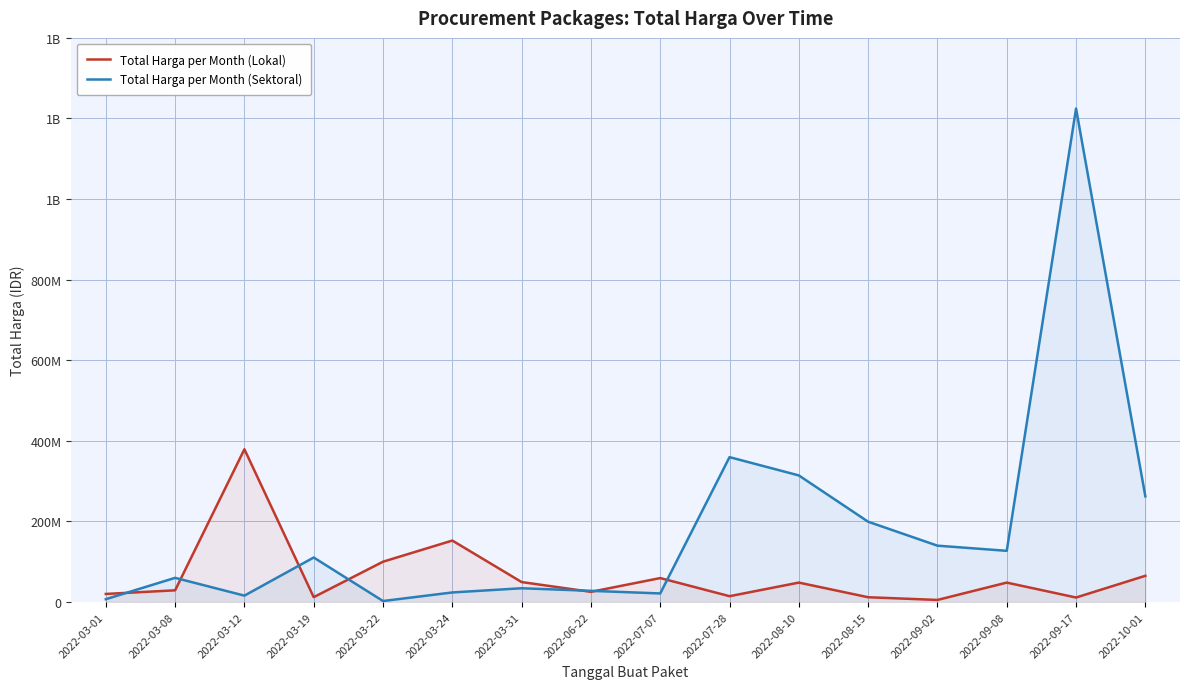

Reading left to right, extract all data points from this chart.

Total Harga per Month (Lokal): 2022-03-01=19950000	2022-03-08=29000000	2022-03-12=379075000	2022-03-19=12000000	2022-03-22=100000000	2022-03-24=152477000	2022-03-31=49478000	2022-06-22=25200000	2022-07-07=59375000	2022-07-28=14400000	2022-08-10=48140000	2022-08-15=11800000	2022-09-02=5093000	2022-09-08=48140000	2022-09-17=11100000	2022-10-01=65000000
Total Harga per Month (Sektoral): 2022-03-01=6936000	2022-03-08=59935000	2022-03-12=15787200	2022-03-19=110389990	2022-03-22=2395750	2022-03-24=23680800	2022-03-31=34132505	2022-06-22=27720000	2022-07-07=21231000	2022-07-28=359500000	2022-08-10=314121780	2022-08-15=199200000	2022-09-02=139800000	2022-09-08=127000000	2022-09-17=1224682000	2022-10-01=262118150